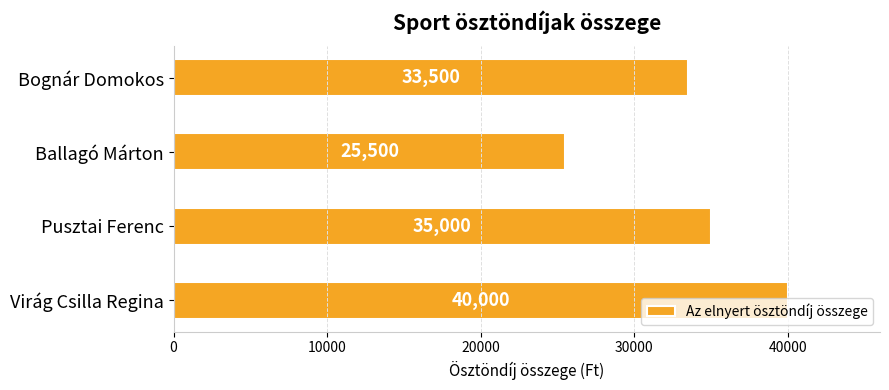

True or false: the data shows 40000 at Virág Csilla Regina.

True